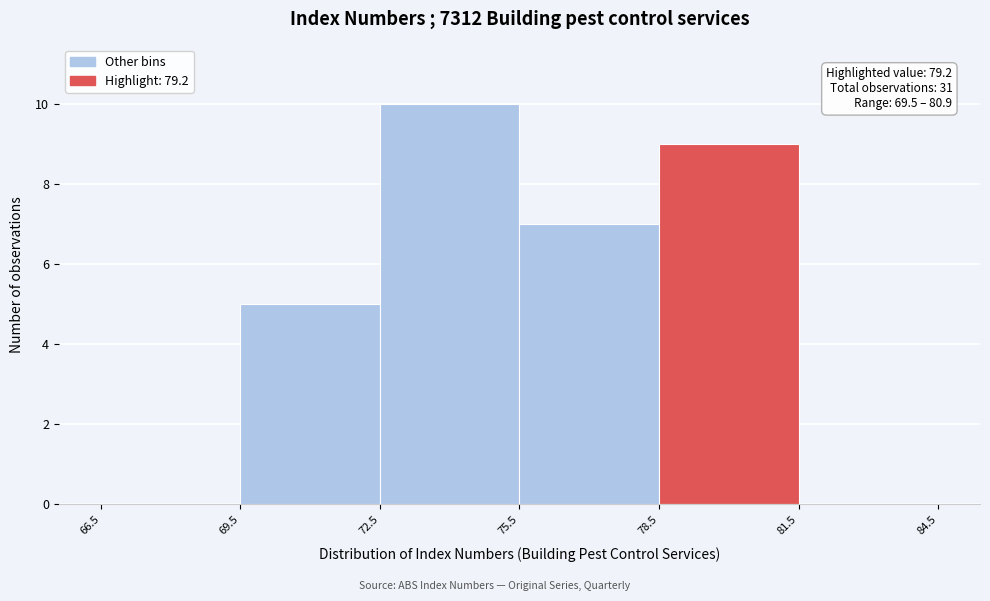

Which range on the x-axis has the tallest bar?

72.5 to 75.5